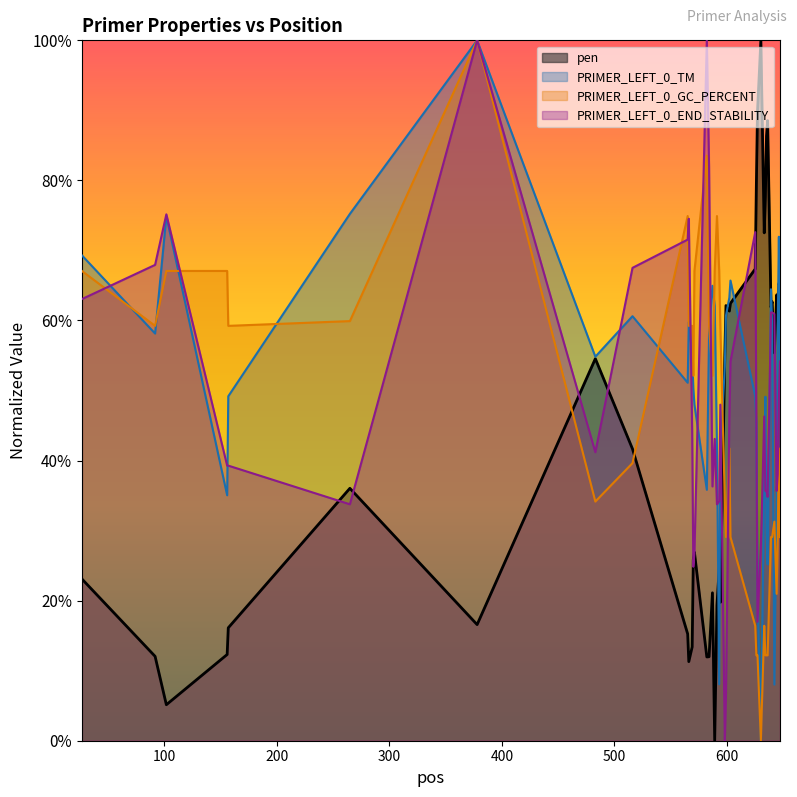

What are all the series names shown in the legend?

pen, PRIMER_LEFT_0_TM, PRIMER_LEFT_0_GC_PERCENT, PRIMER_LEFT_0_END_STABILITY